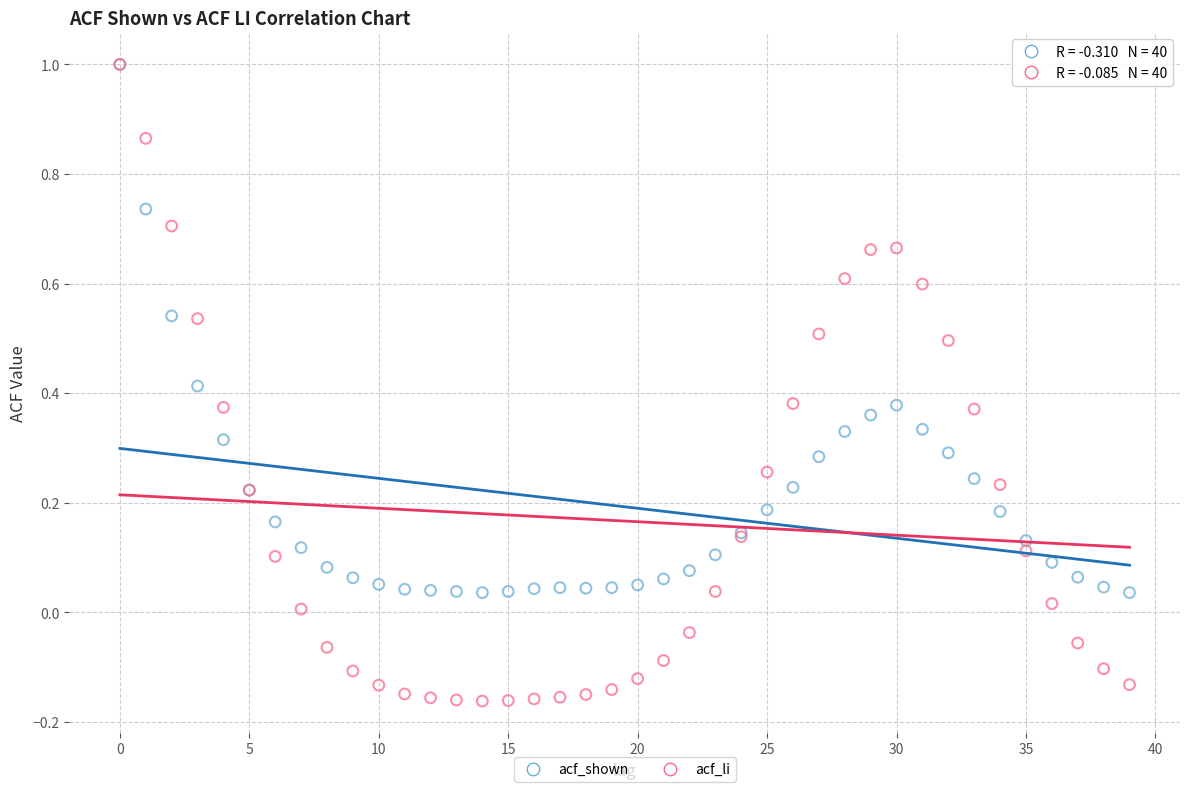

Which series contains the lowest Y value?

acf_li